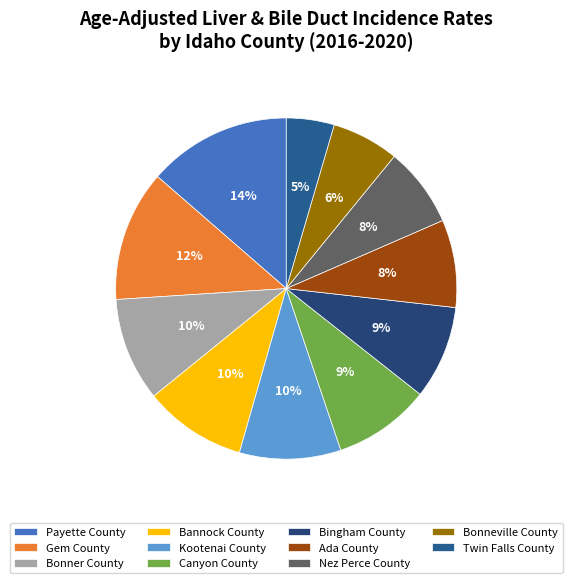

True or false: Nez Perce County accounts for 8% of the total.

True